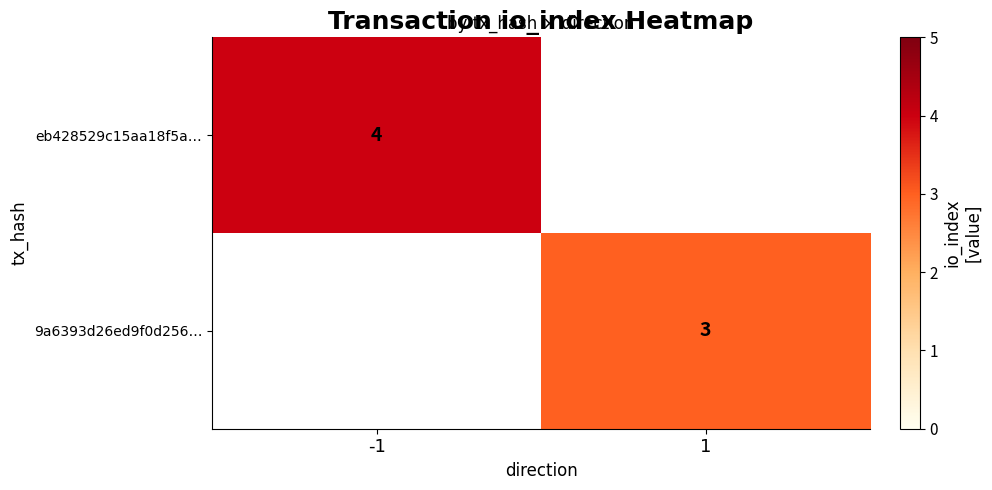

True or false: 9a6393d26ed9f0d256… has a value of 3 at 1.

True